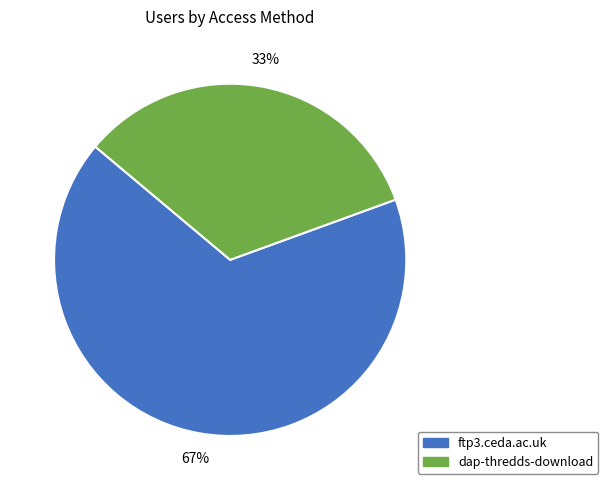

True or false: ftp3.ceda.ac.uk accounts for 79% of the total.

False